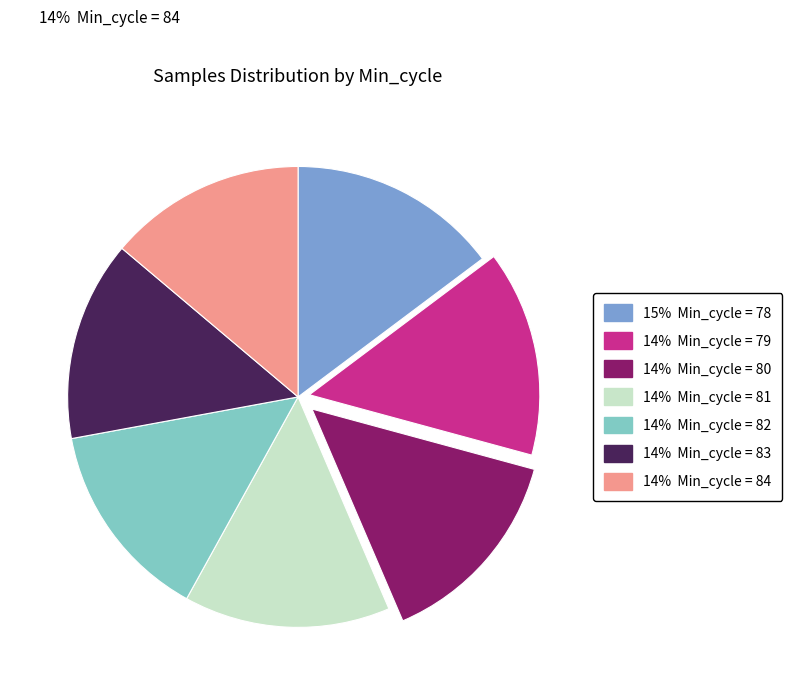

Combined, do 14% Min_cycle = 83 and 14% Min_cycle = 81 account for over 50%?

No